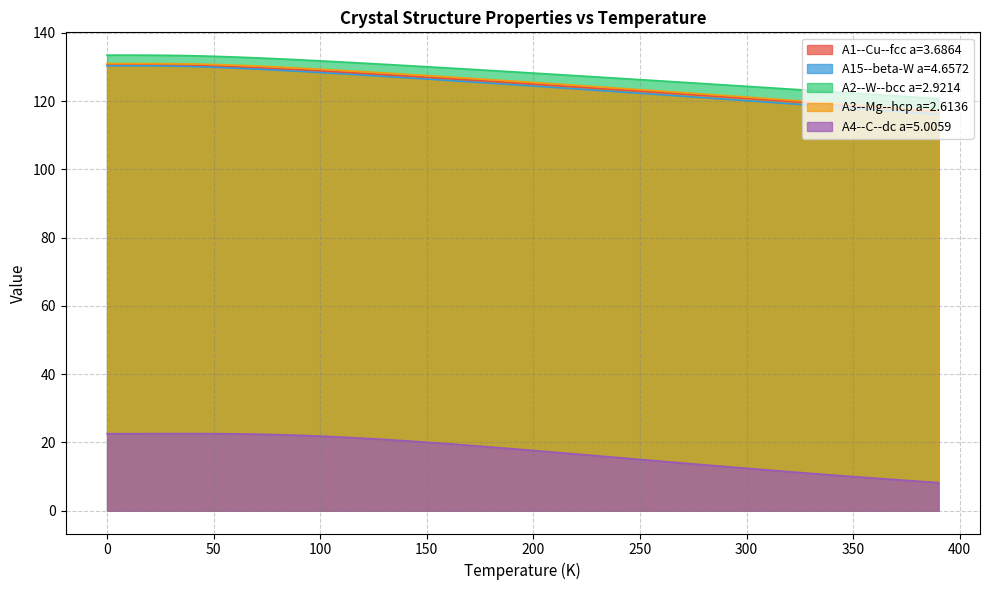

Between 250.0 and 30.0, which is larger?

30.0